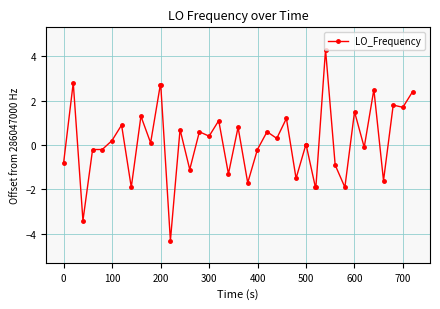

How many series are shown in this chart?

1